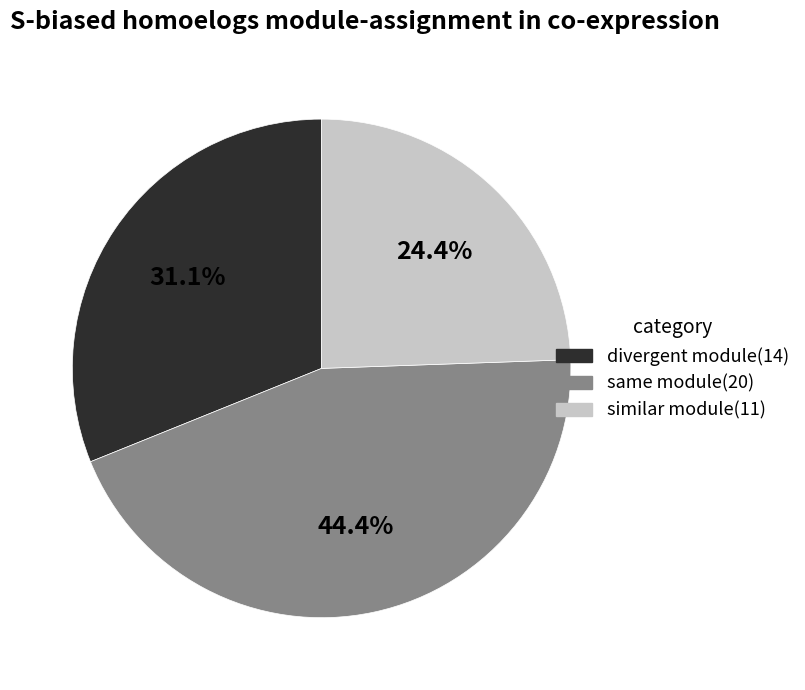

Does any single category account for the majority?

No